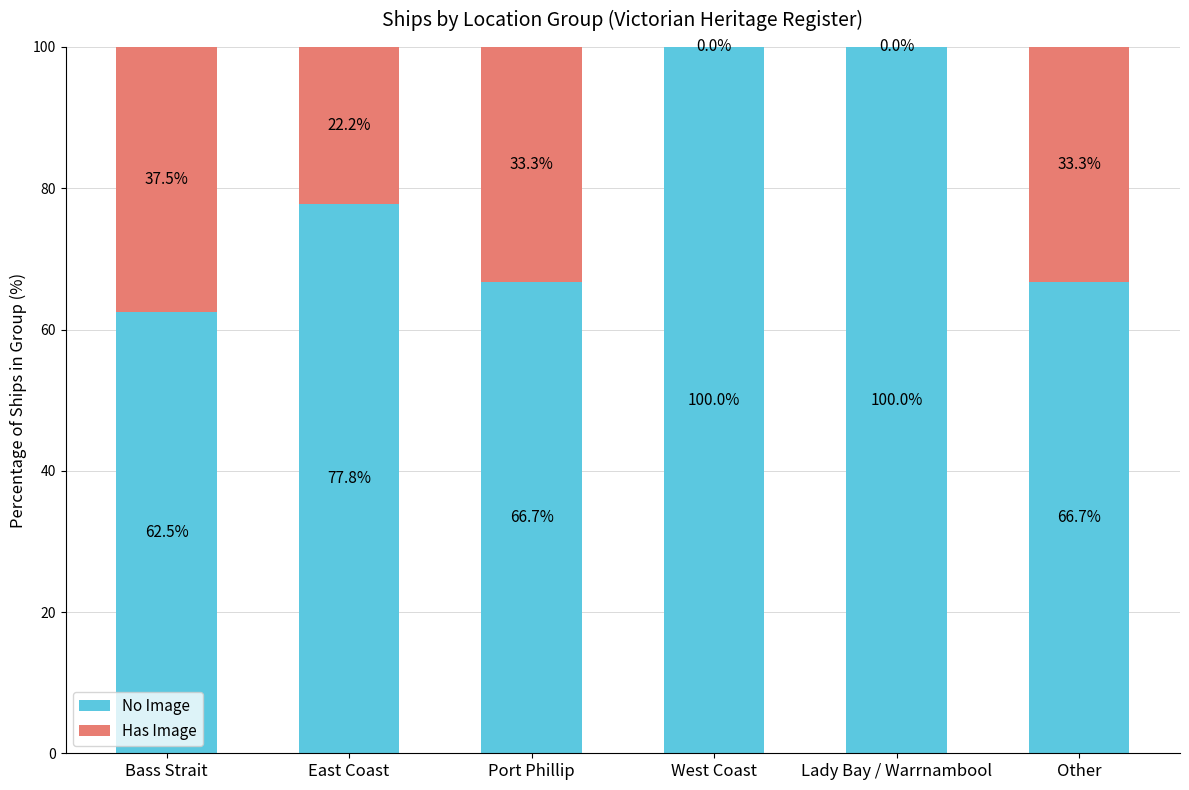

What are all the series names shown in the legend?

No Image, Has Image